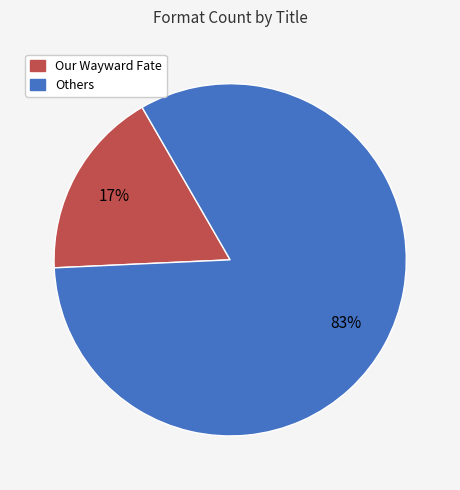

To the nearest percent, what is the average slice percentage?

50%